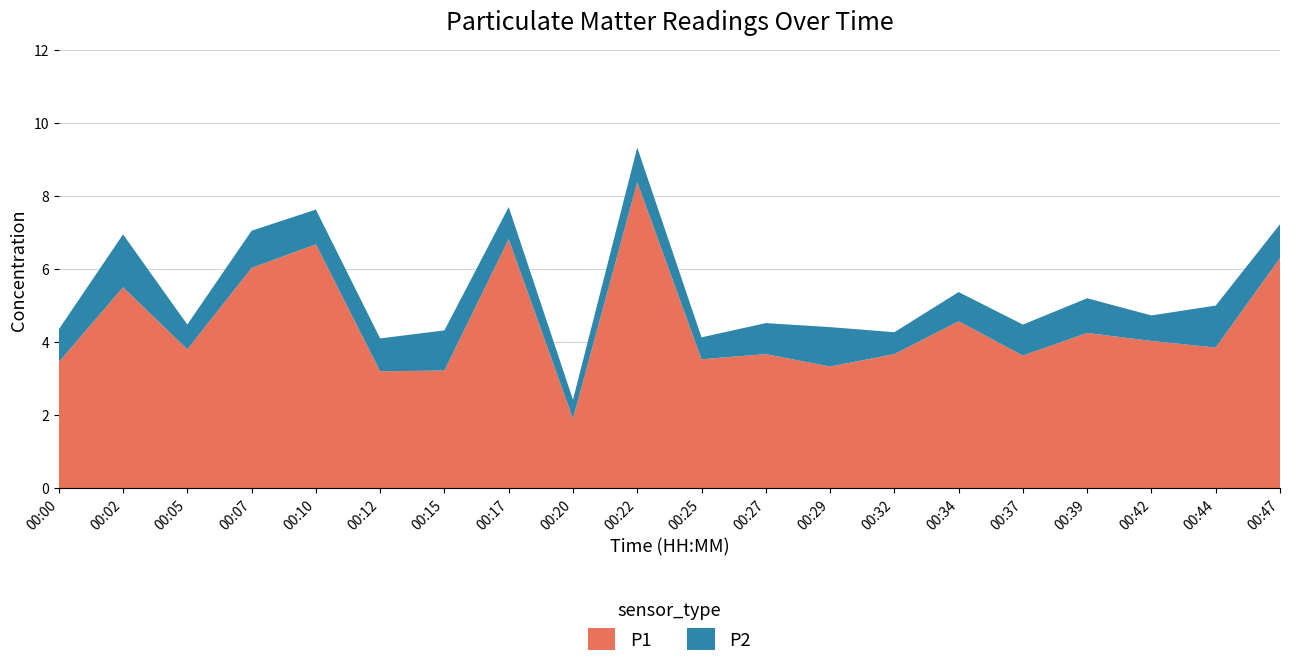

Reading left to right, list all the values displayed in this chart.

P1: 00:00=3.5	00:02=5.5	00:05=3.8	00:07=6.0	00:10=6.7	00:12=3.2	00:15=3.2	00:17=6.8	00:20=1.9	00:22=8.4	00:25=3.5	00:27=3.7	00:29=3.3	00:32=3.7	00:34=4.6	00:37=3.6	00:39=4.2	00:42=4.0	00:44=3.9	00:47=6.3
P2: 00:00=0.9	00:02=1.4	00:05=0.7	00:07=1.0	00:10=0.9	00:12=0.9	00:15=1.1	00:17=0.9	00:20=0.5	00:22=0.9	00:25=0.6	00:27=0.8	00:29=1.1	00:32=0.6	00:34=0.8	00:37=0.8	00:39=0.9	00:42=0.7	00:44=1.1	00:47=0.9